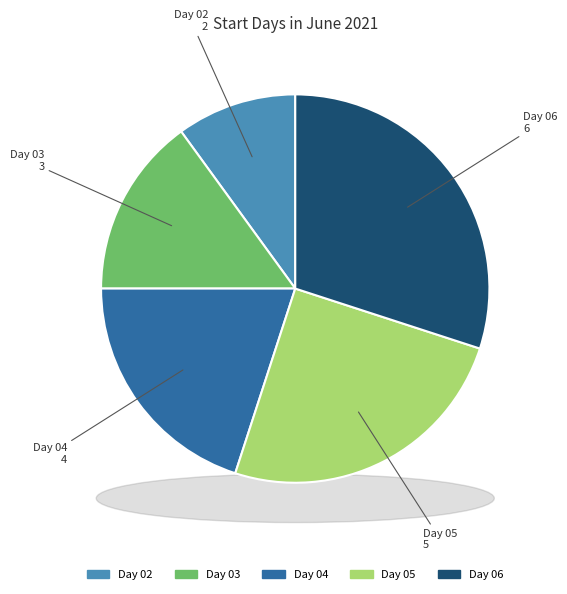

Combined, do 04 and 06 account for over 50%?

No